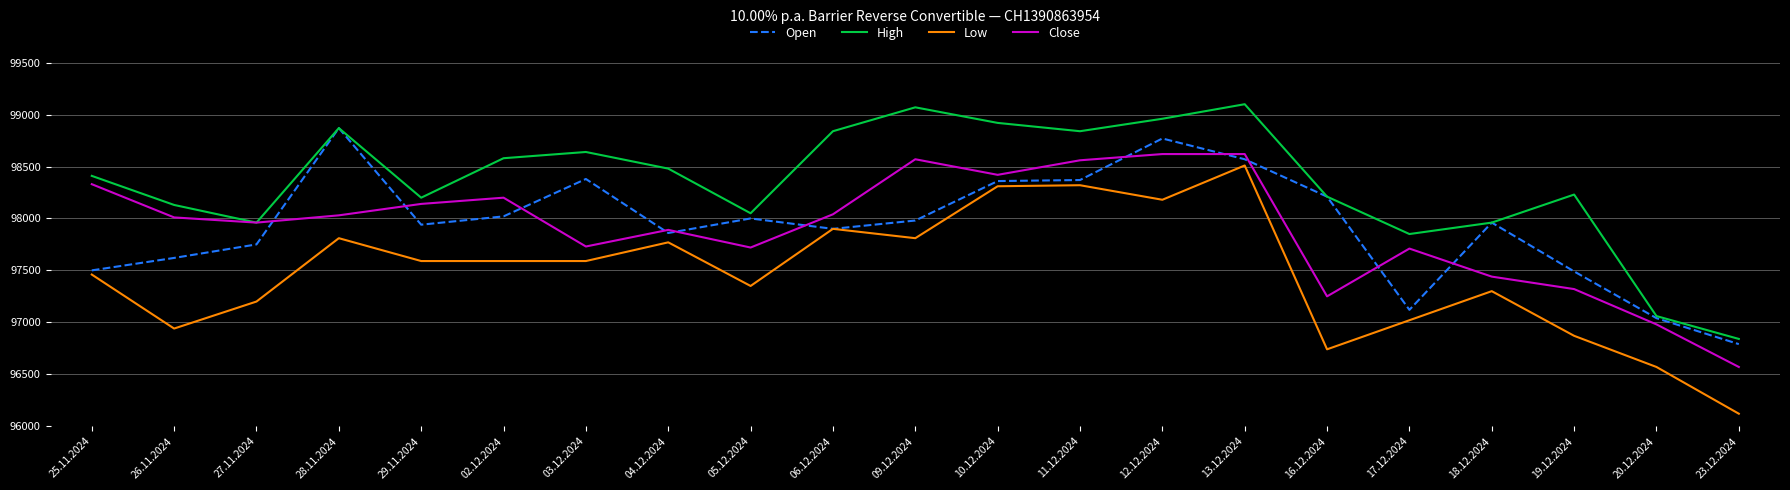

What is the difference between the highest and lowest values at 04.12.2024?

710